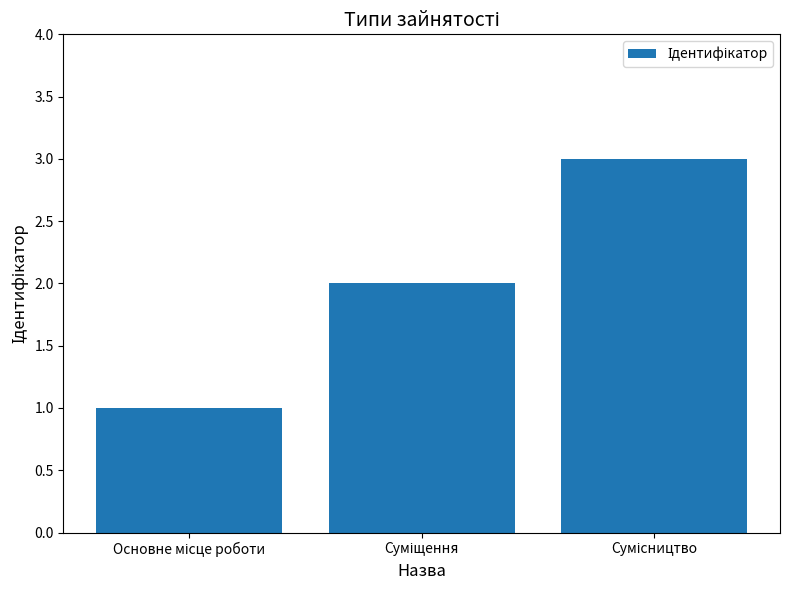

Does the chart contain any negative values?

No